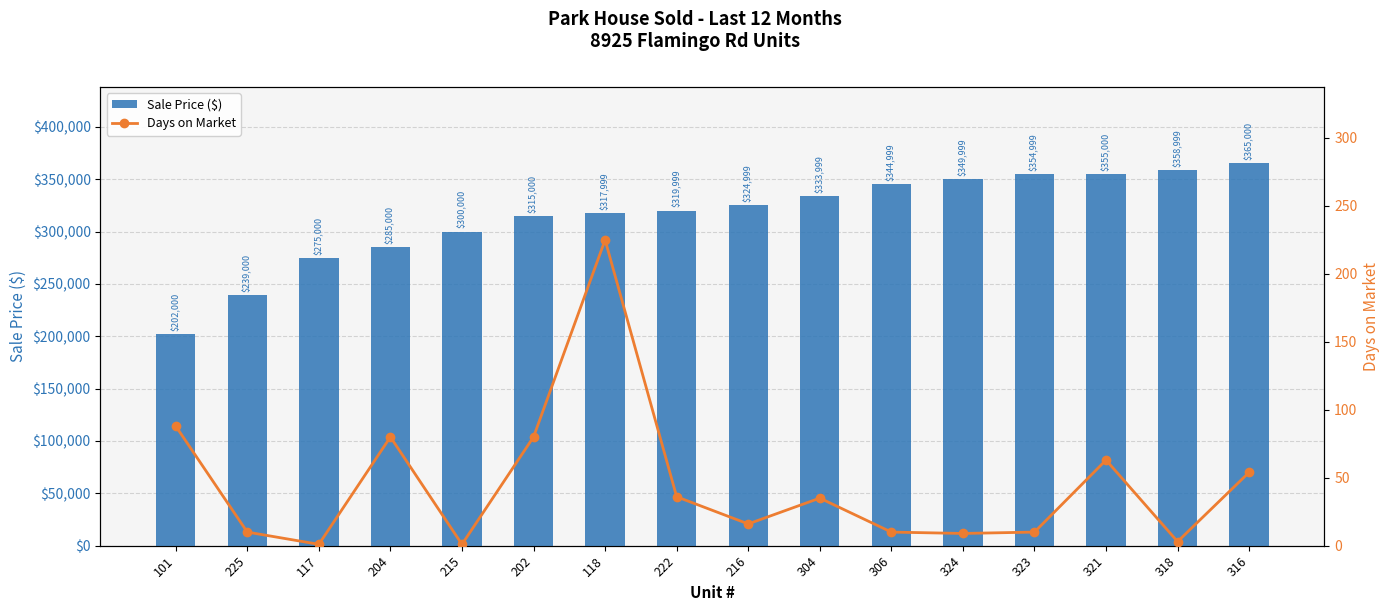

Where does the Sale Price ($) series first go above 324999?

304